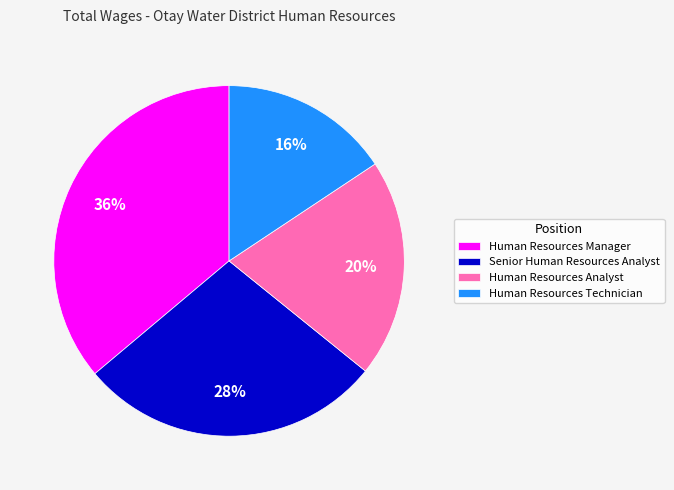

Combined, do Senior Human Resources Analyst and Human Resources Analyst account for over 50%?

No